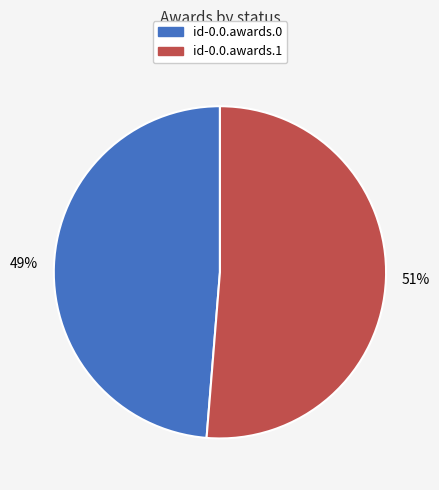

What is the largest slice in the pie chart?

id-0.0.awards.1